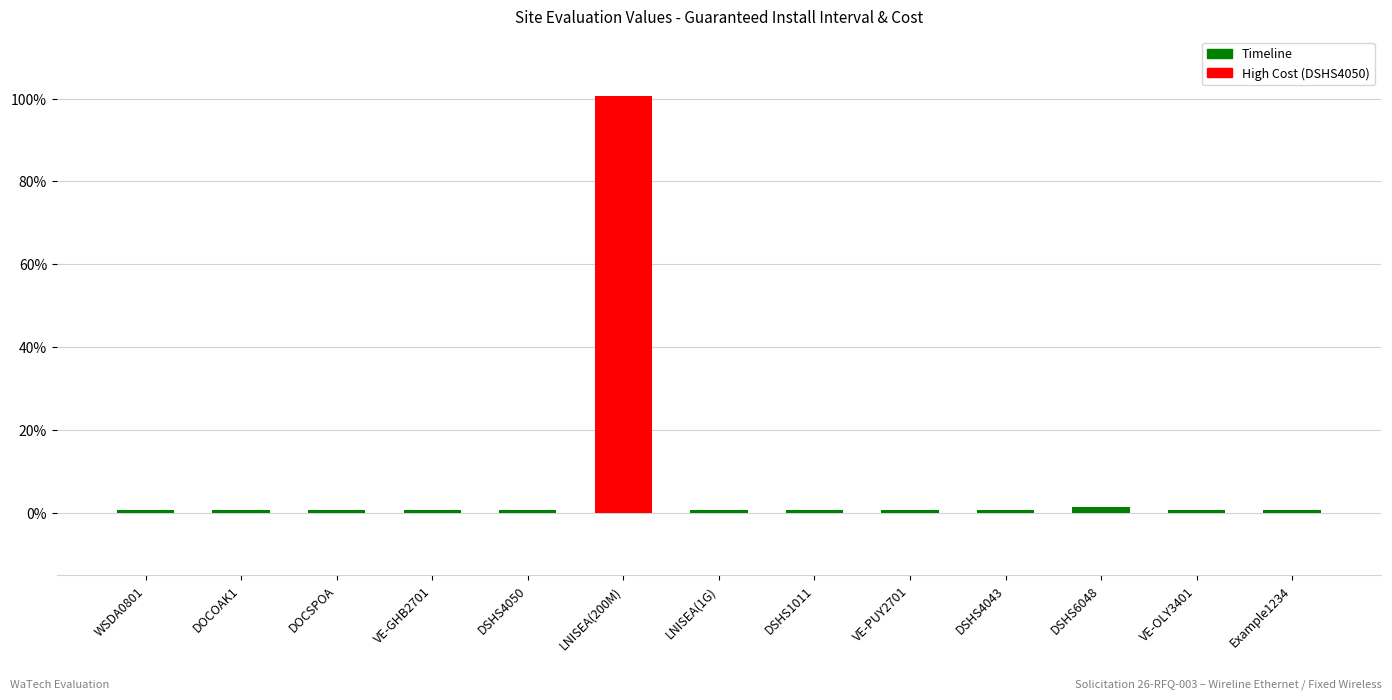

Reading left to right, extract all data points from this chart.

WSDA0801=0.0	DOCOAK1=0.0	DOCSPOA=0.0	VE-GHB2701=0.0	DSHS4050=0.0	LNISEA(200M)=1.0	LNISEA(1G)=0.0	DSHS1011=0.0	VE-PUY2701=0.0	DSHS4043=0.0	DSHS6048=0.0	VE-OLY3401=0.0	Example1234=0.0